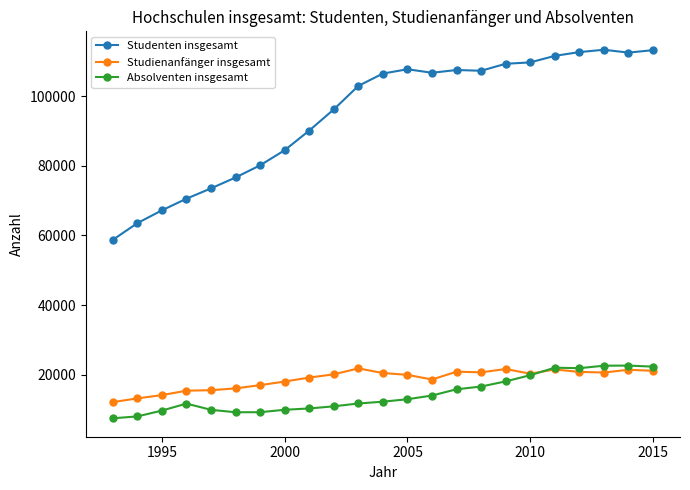

At how many categories does at least one series exceed 65032?

21